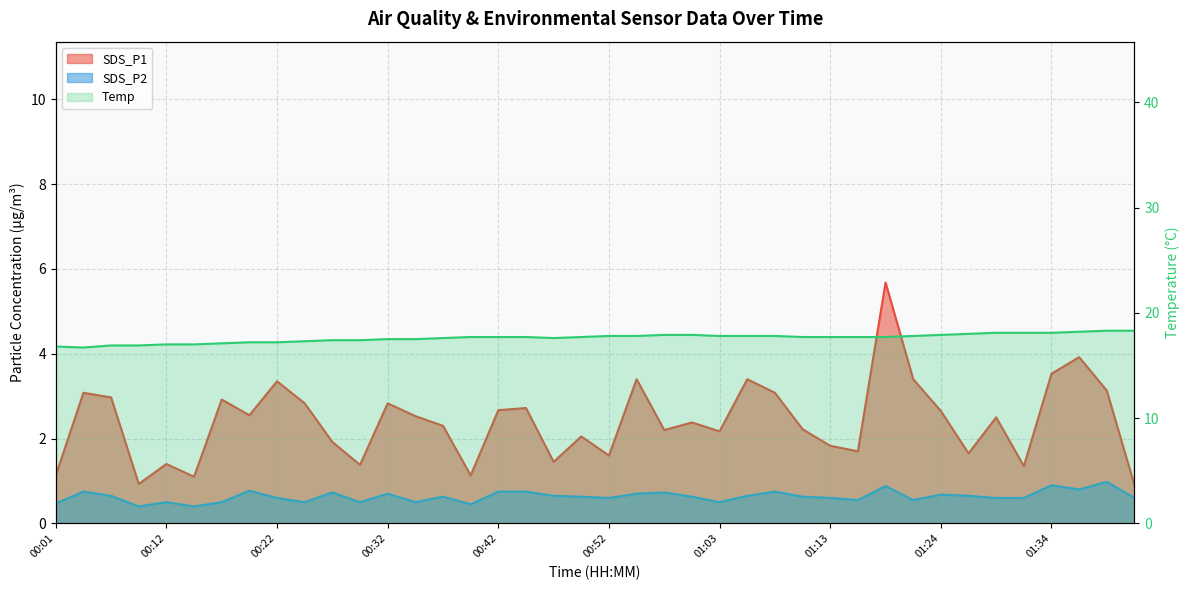

In SDS_P2, how many points are higher than both neighbors (excluding endpoints)?

12